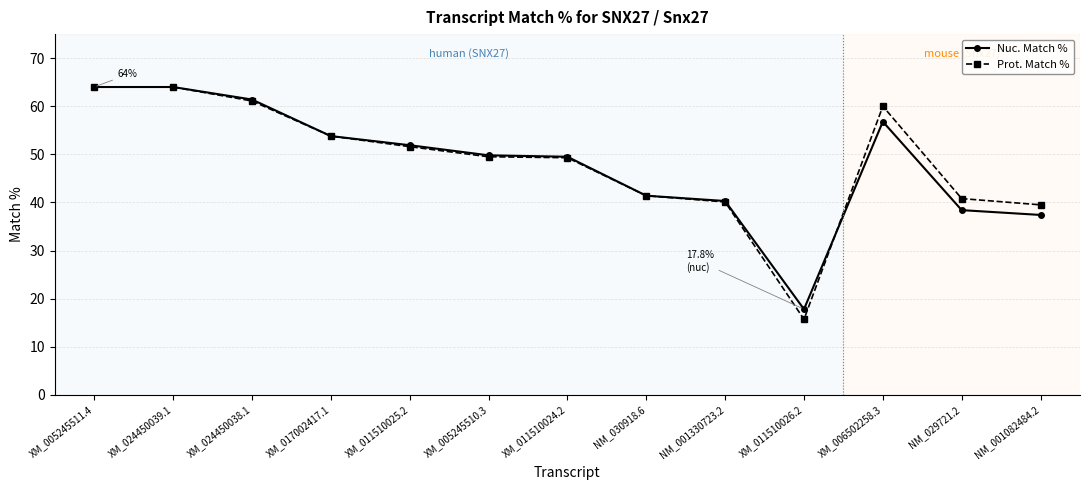

True or false: Prot. Match % has more than 0 points higher than both neighbors.

True